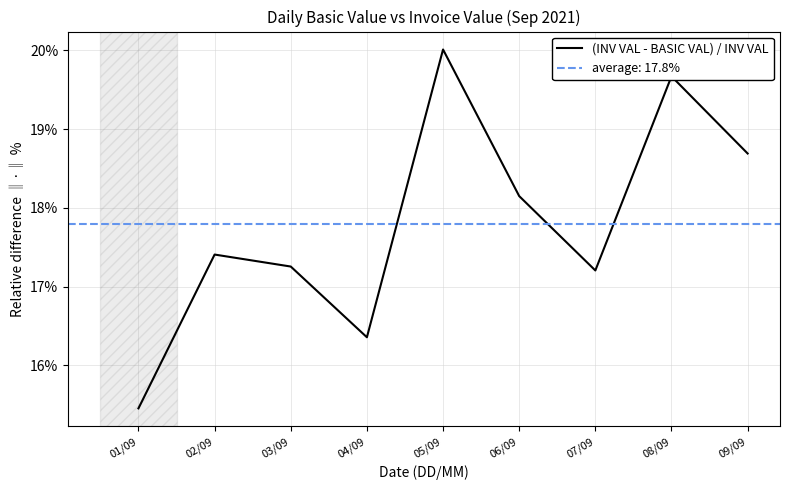

What is the ratio of the value at 01/09 to the value at 06/09?

0.9